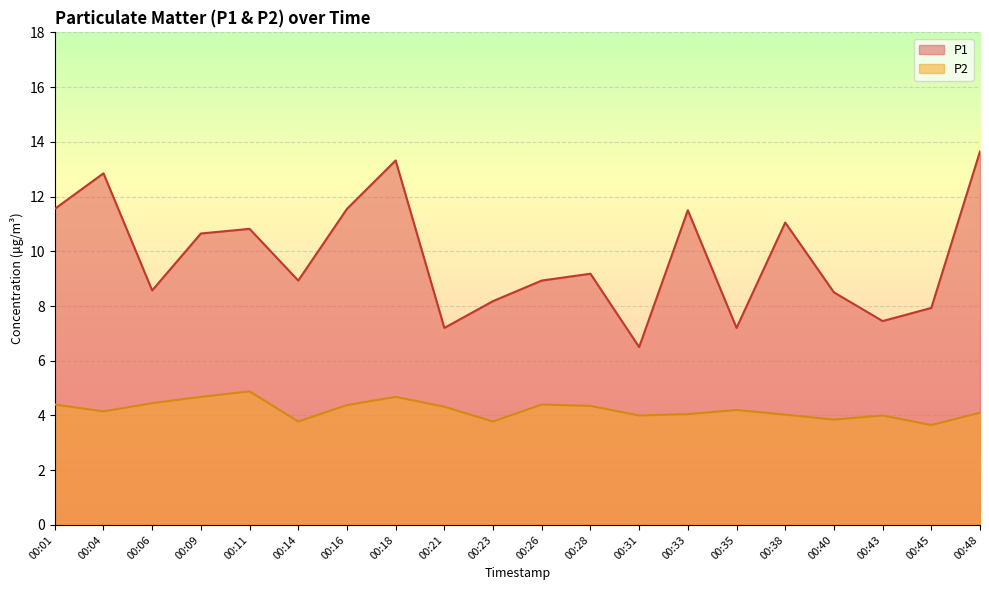

Does the chart display data point markers on the line(s)?

No